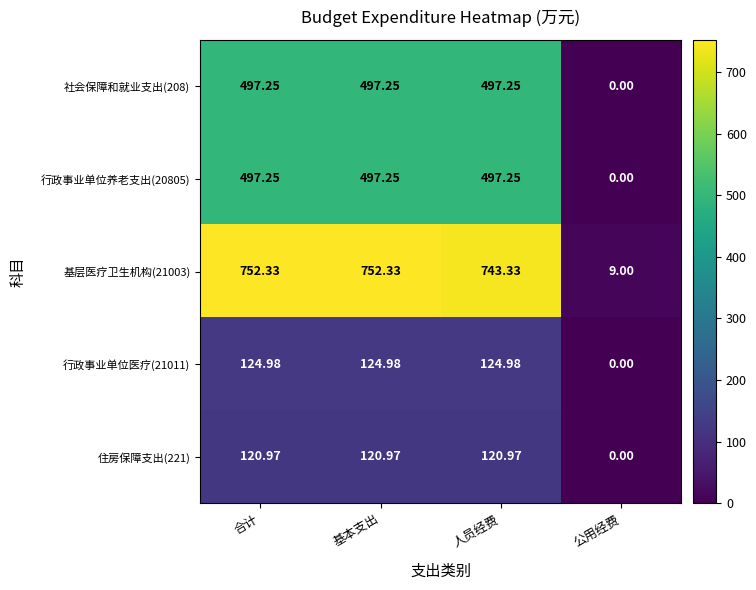

At which label is 行政事业单位养老支出(20805) closest to 248?

公用经费